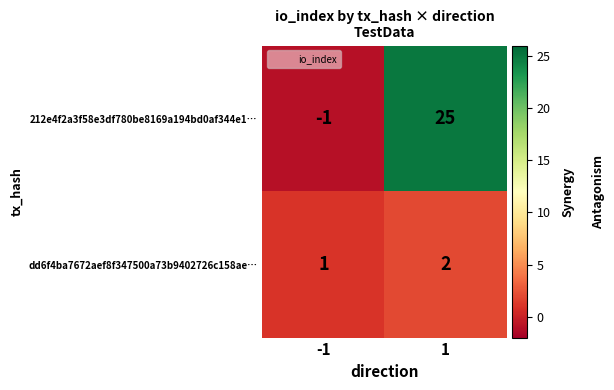

At which category does the chart reach its peak across all series?

1